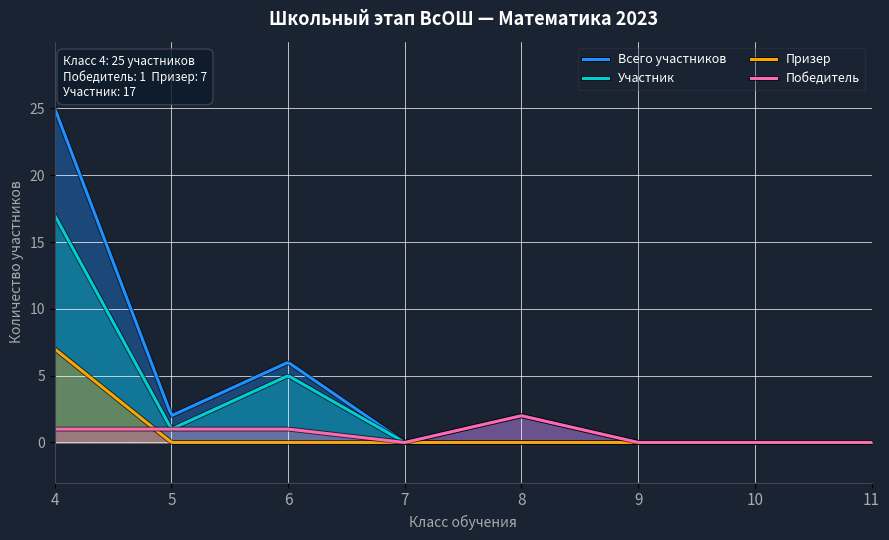

Rank the categories by Победитель value from highest to lowest.

8, 4, 5, 6, 7, 9, 10, 11